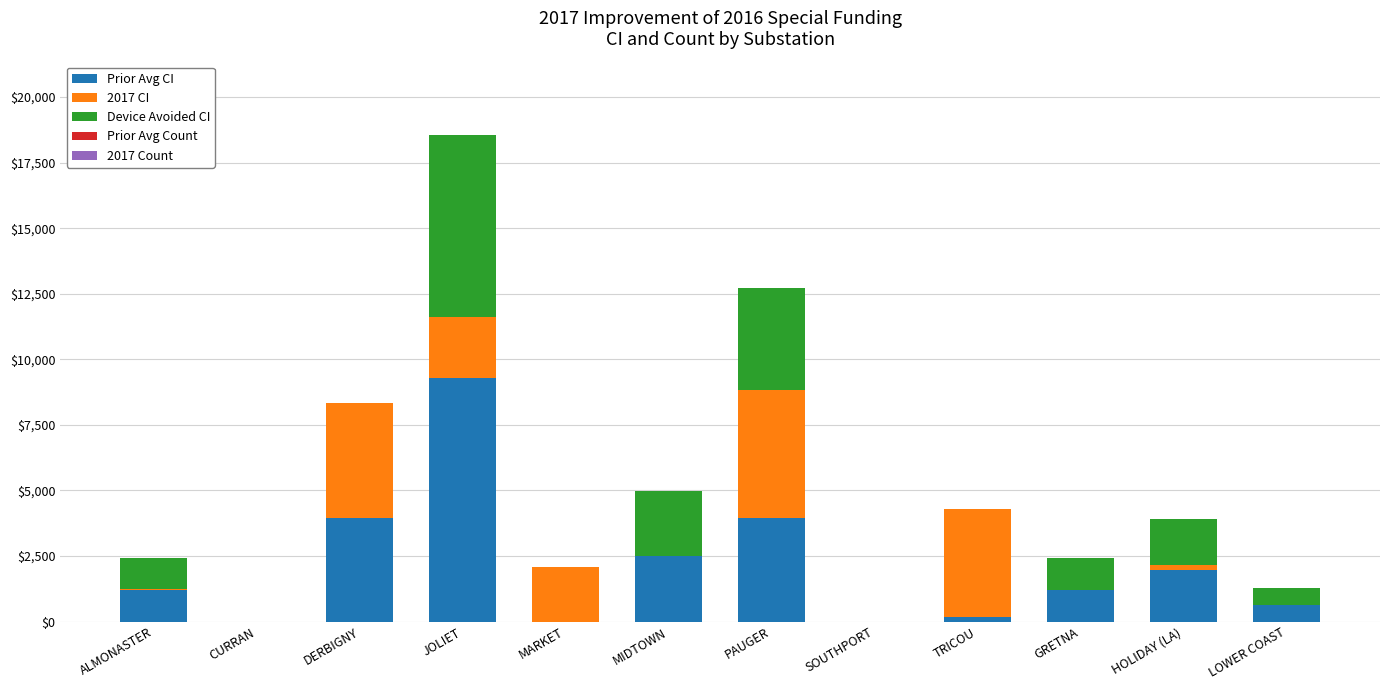

Are the bars grouped side by side (vs. stacked)?

No